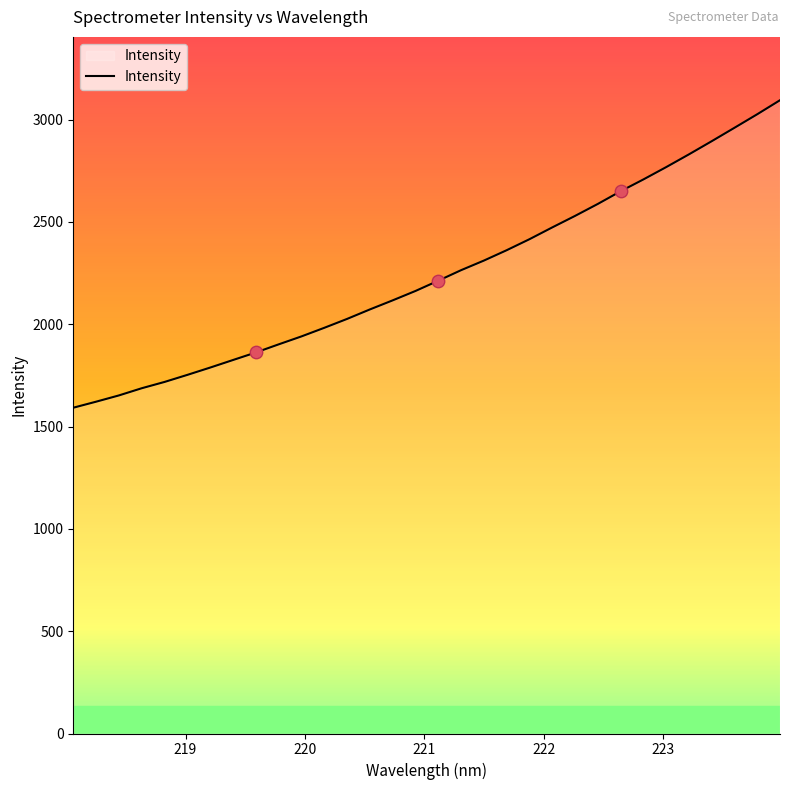

What is the smallest value displayed?

1592.3